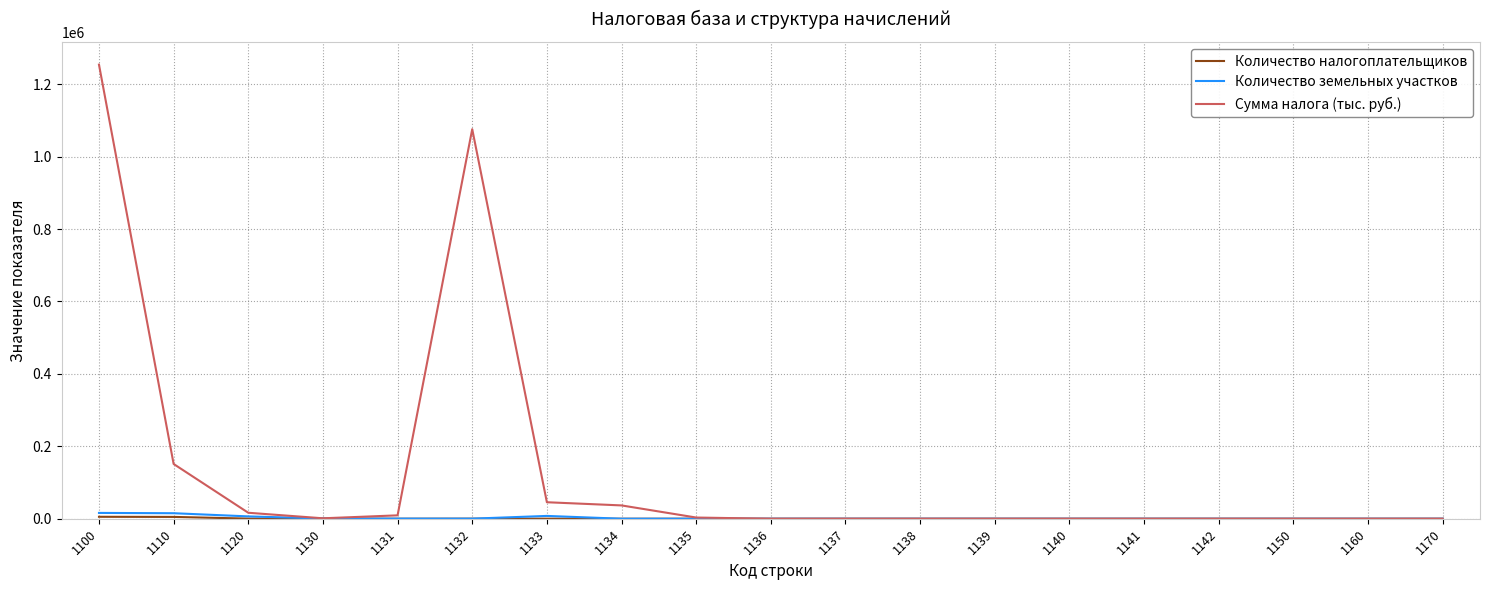

Which series has the largest range (max minus min)?

Сумма налога (тыс. руб.)